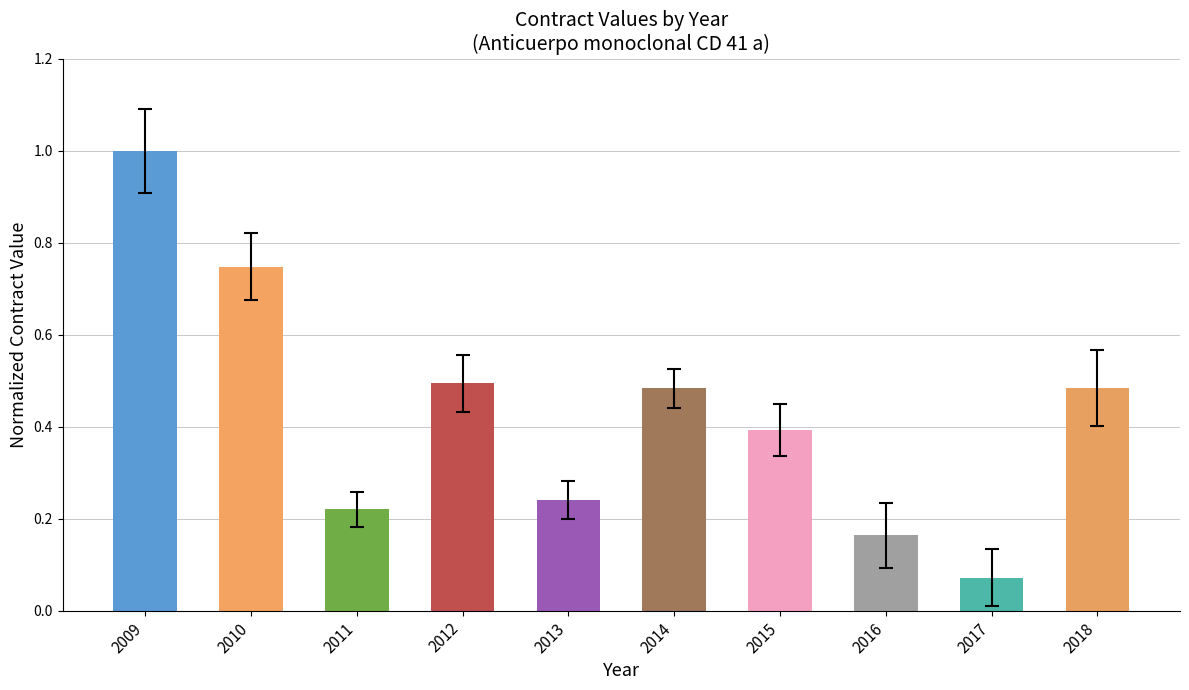

Are the bars horizontal?

No